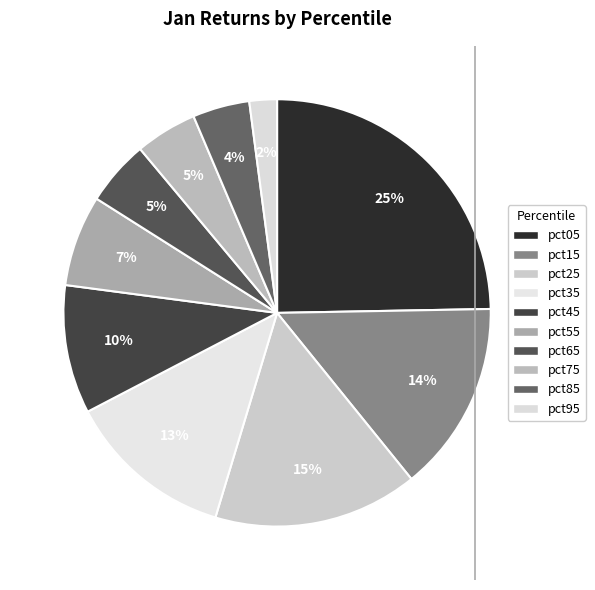

To the nearest percent, what portion does pct35 represent?

13%